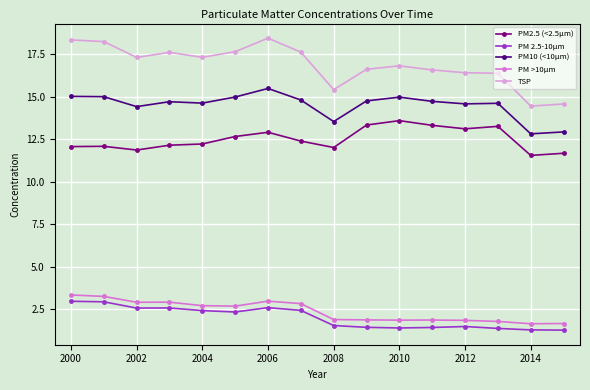

What is the difference between the maximum and minimum values in the PM10 (<10µm) series?

2.7